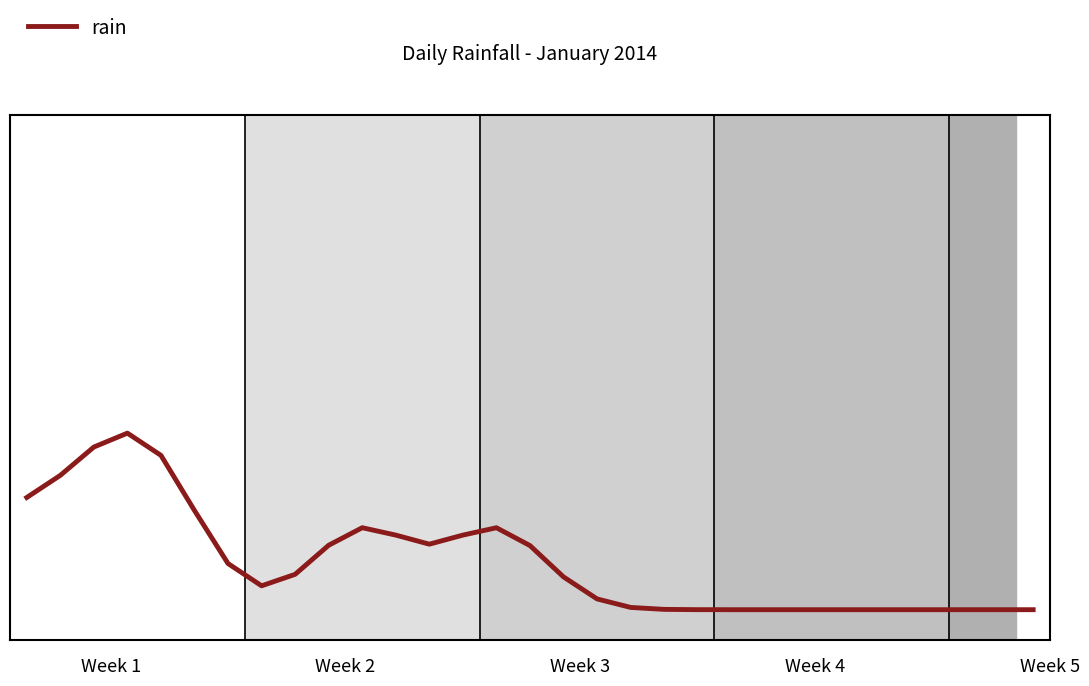

Does the chart have visible grid lines?

No